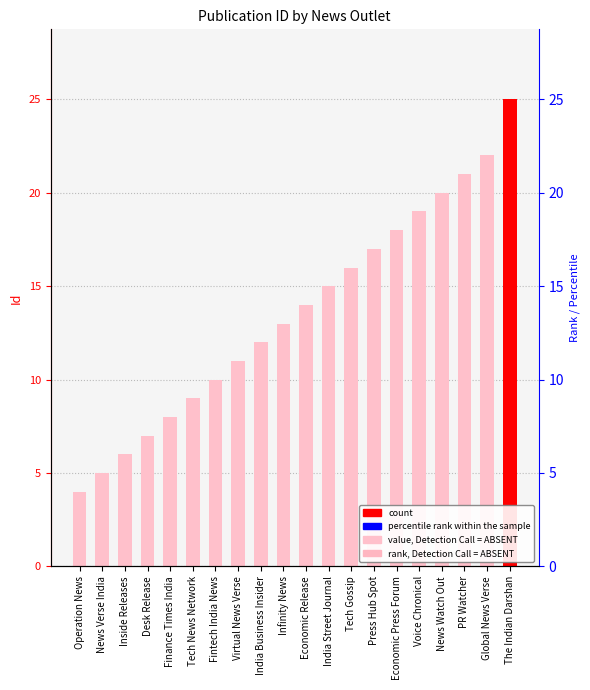

Does the chart contain stacked bars?

No